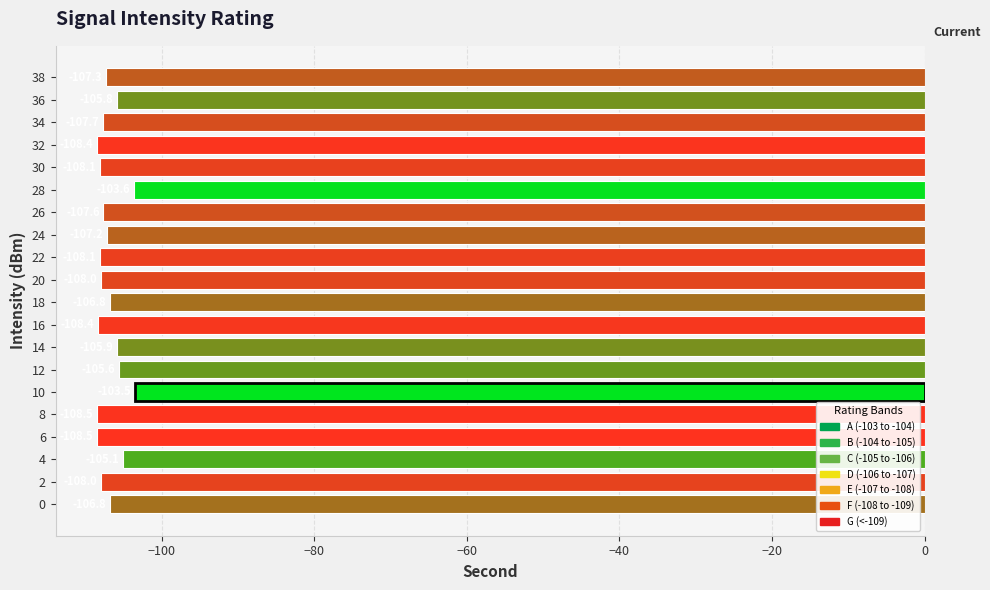

Where is the data nearest to the value -106?

14